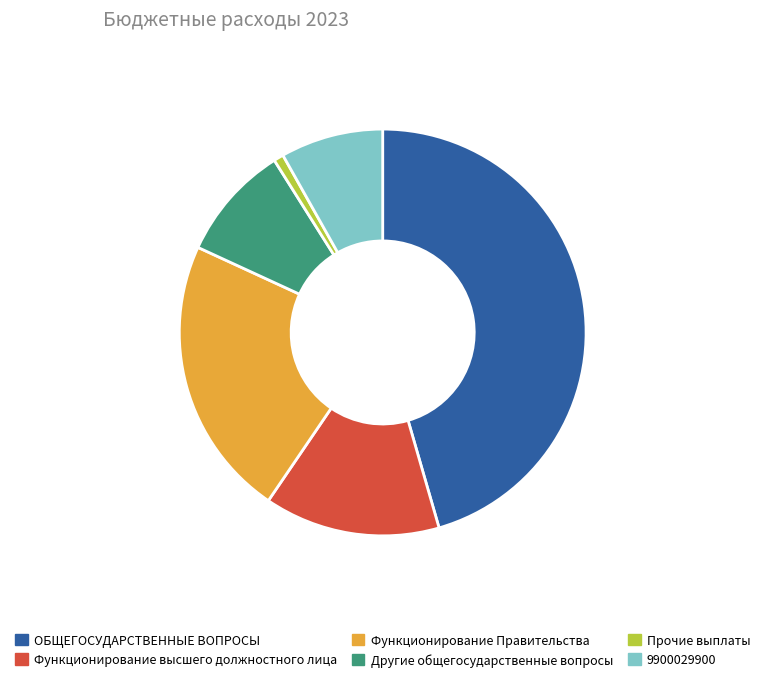

How many segments does this pie chart have?

6